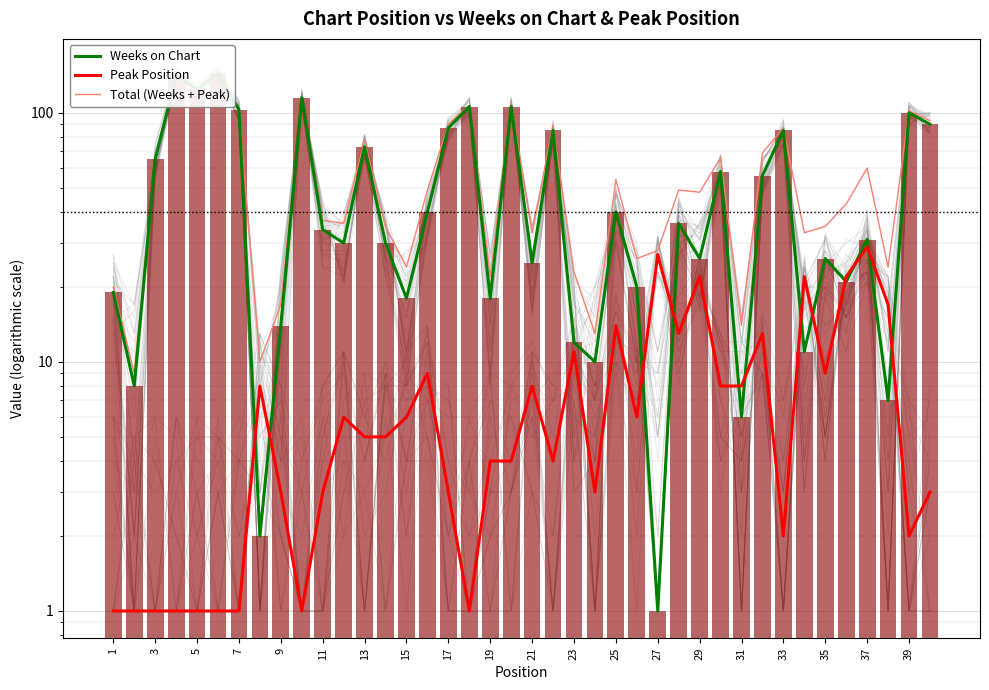

What is the greatest value displayed?

145